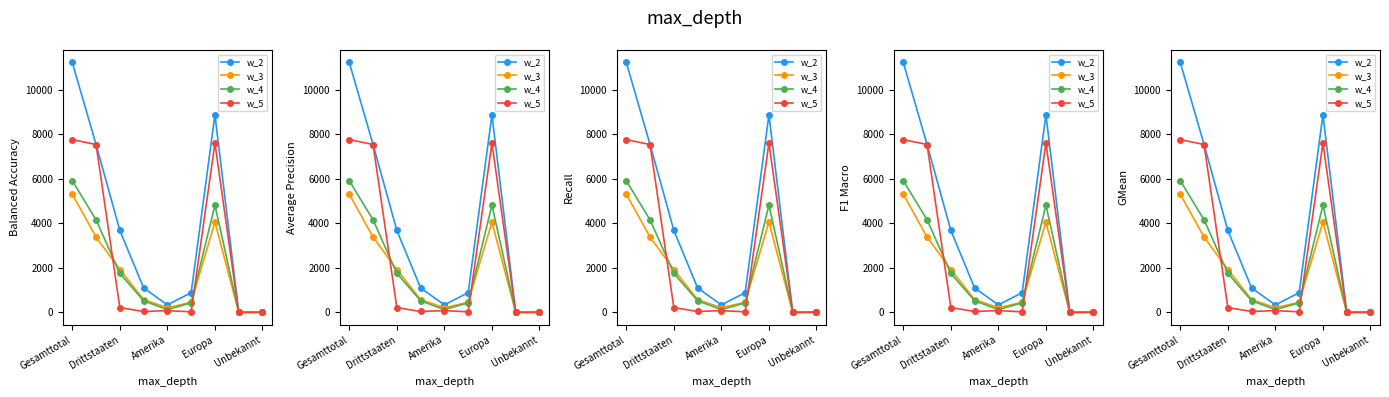

List the series in order of their peak value, highest first.

w_2, w_5, w_4, w_3